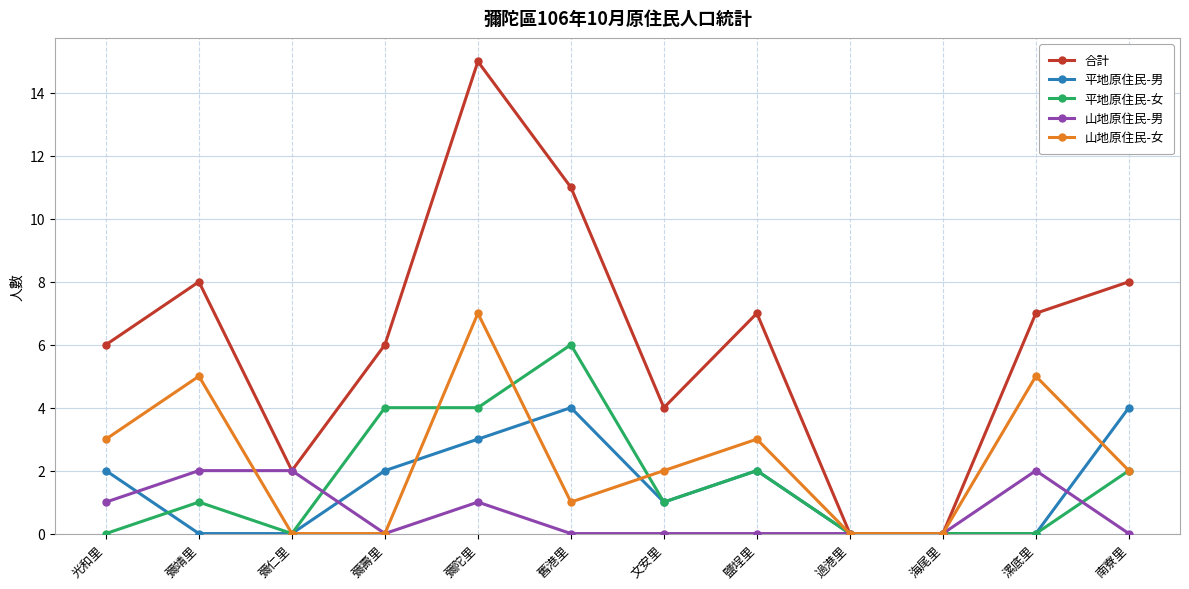

Which series has the widest spread of values?

合計